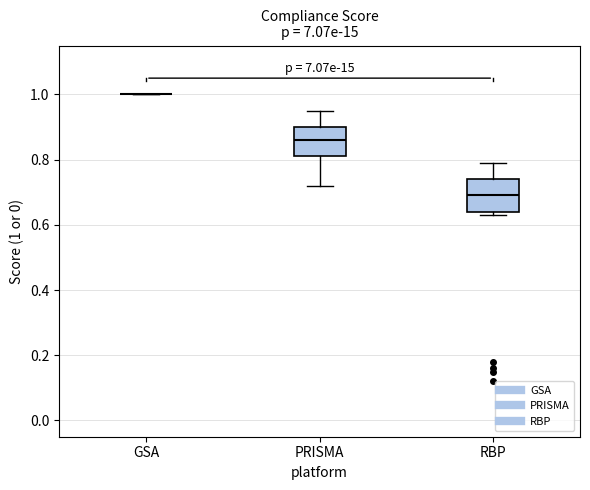

Reading left to right, transcribe this box plot: for each box, give where its median line is, the range the box spans, and where its two whiskers end, as read against the y-axis. The values are not printed on the chart, so give them approximately, as read against the axis.

GSA: box collapsed to a line at 1.00, whiskers 1.00 to 1.00
PRISMA: median 0.86, box 0.82 to 0.90, whiskers 0.72 to 0.96
RBP: median 0.70, box 0.64 to 0.74, whiskers 0.64 (just below the box's lower edge) to 0.80